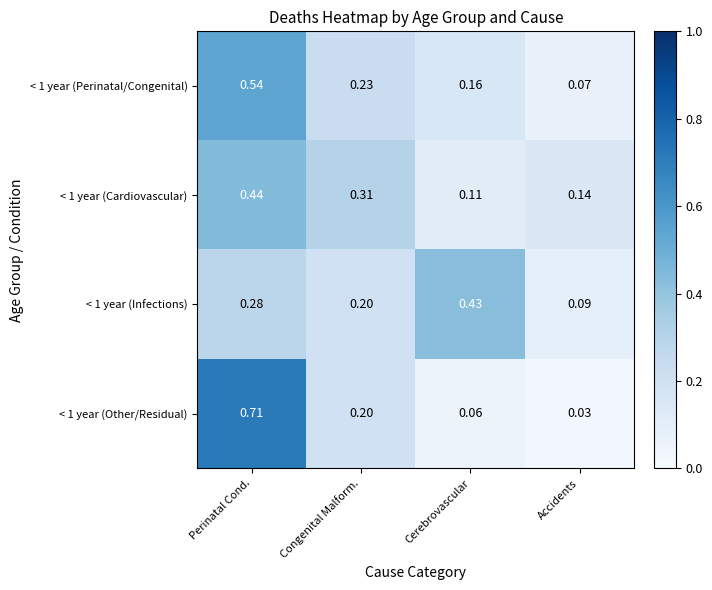

Which label corresponds to the smallest value in the chart?

Accidents